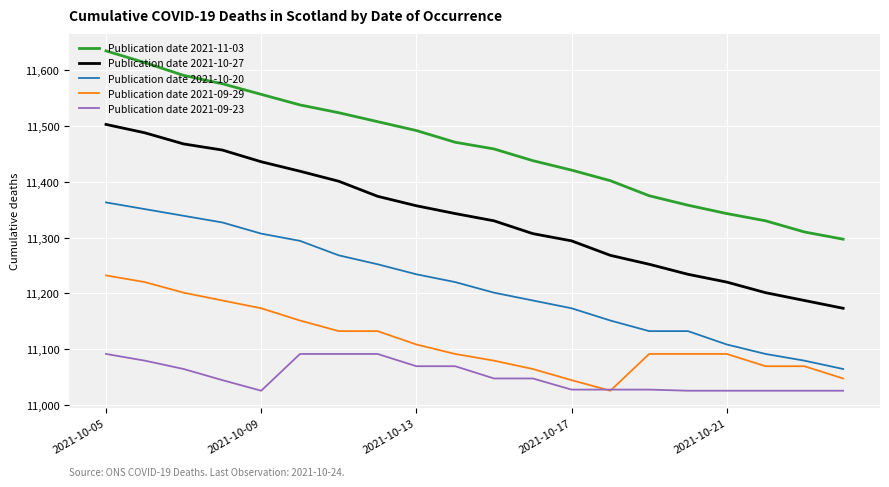

List the series in order of their peak value, lowest first.

Publication date 2021-09-23, Publication date 2021-09-29, Publication date 2021-10-20, Publication date 2021-10-27, Publication date 2021-11-03